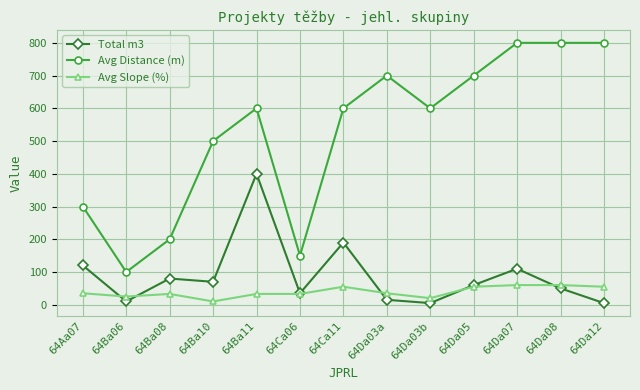

What is the value of the Total m3 point at the 13th from the left?

5